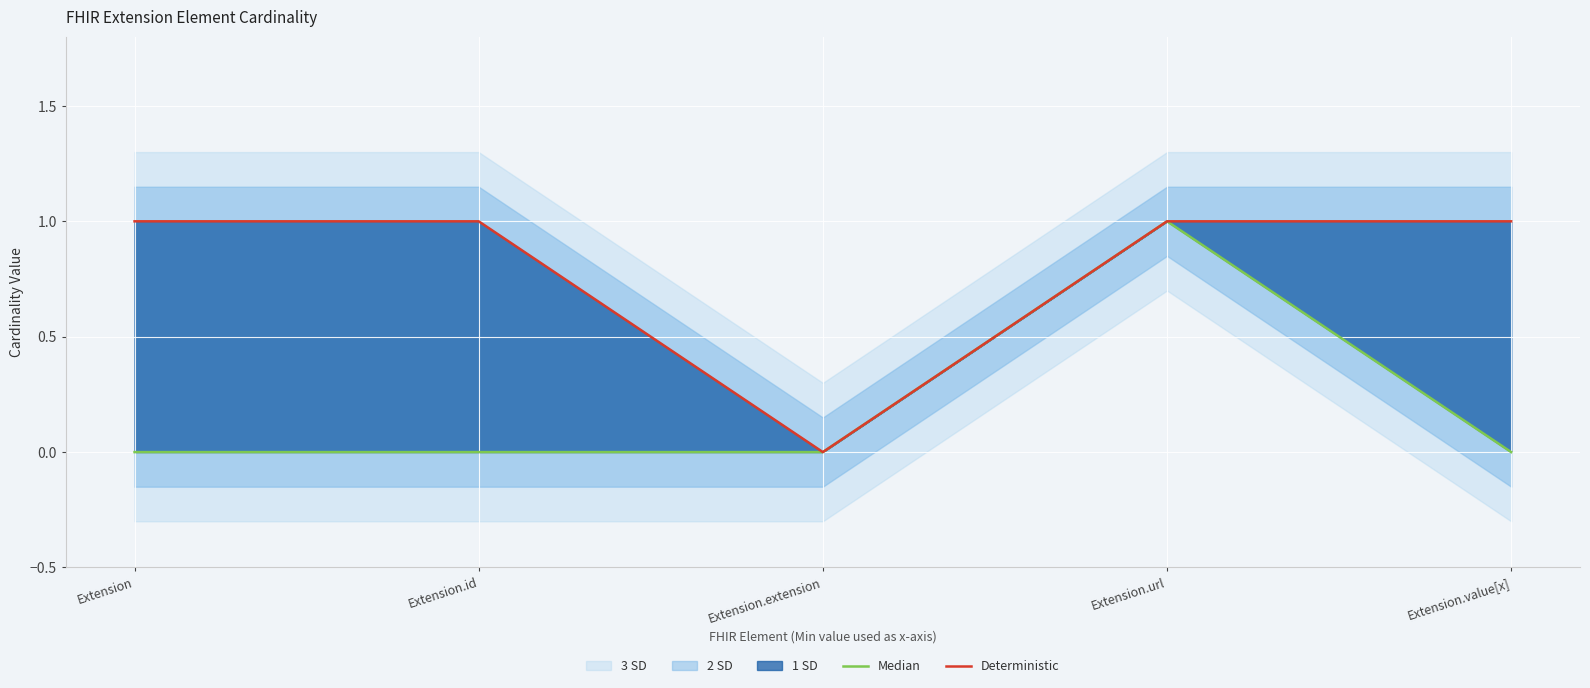

Between Extension.id and Extension.url, which series saw the biggest shift?

Median